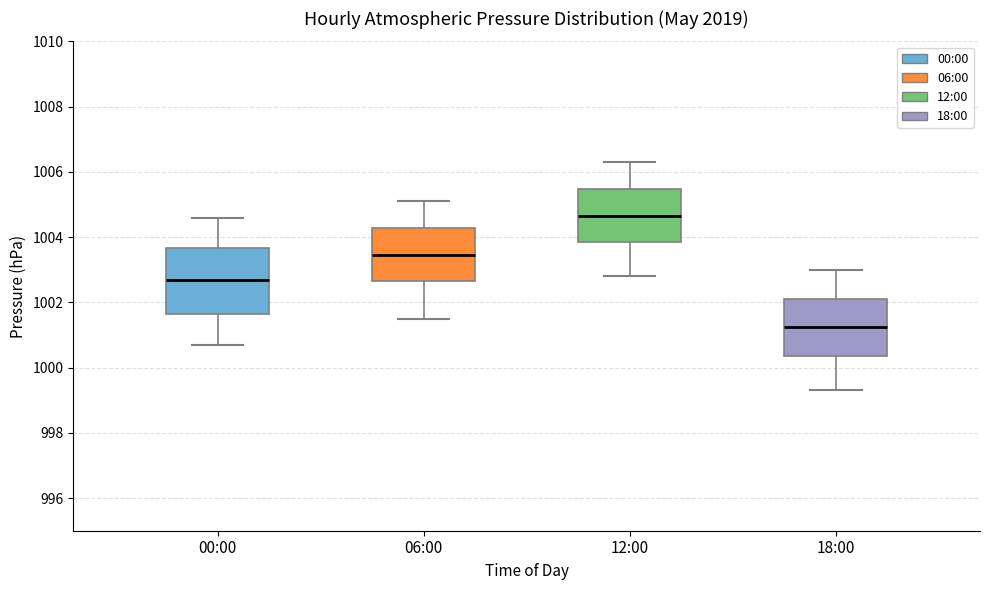

Reading left to right, read every box against the y-axis: the position of its median line, the range the box covers, and the ends of its whiskers. The values are not printed on the chart, so give them approximately, as read against the axis.

00:00: median 1002.8, box 1001.6 to 1003.6, whiskers 1000.8 to 1004.6
06:00: median 1003.4, box 1002.6 to 1004.2, whiskers 1001.6 to 1005.2
12:00: median 1004.6, box 1003.8 to 1005.4, whiskers 1002.8 to 1006.4
18:00: median 1001.2, box 1000.4 to 1002.2, whiskers 999.4 to 1003.0